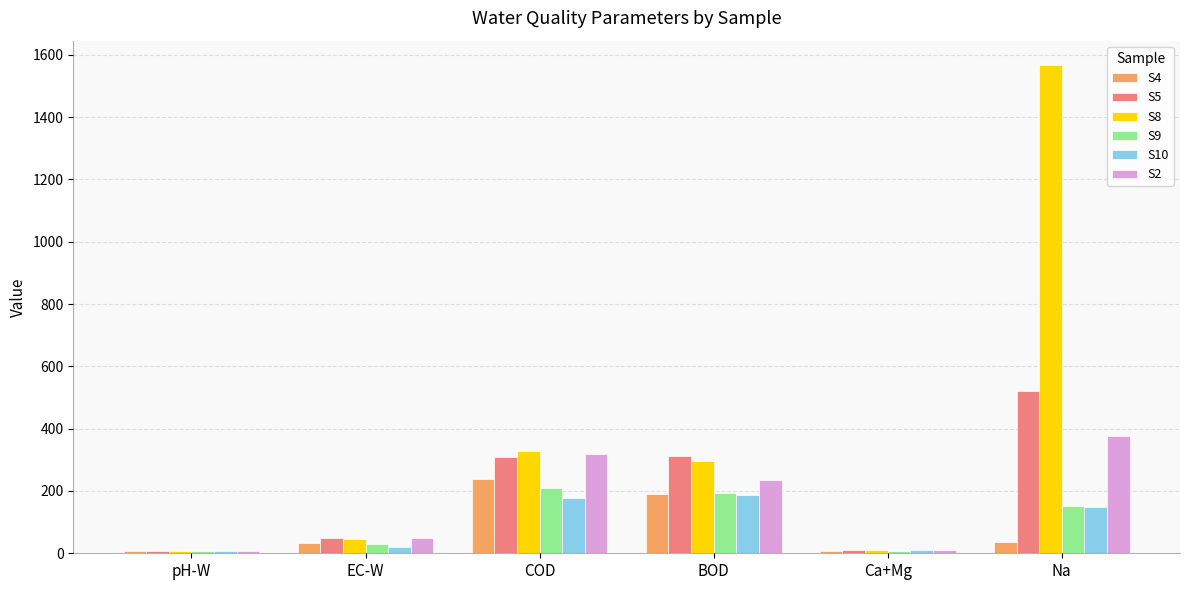

Is the value of S4 at BOD greater than the value of S9 at EC-W?

Yes